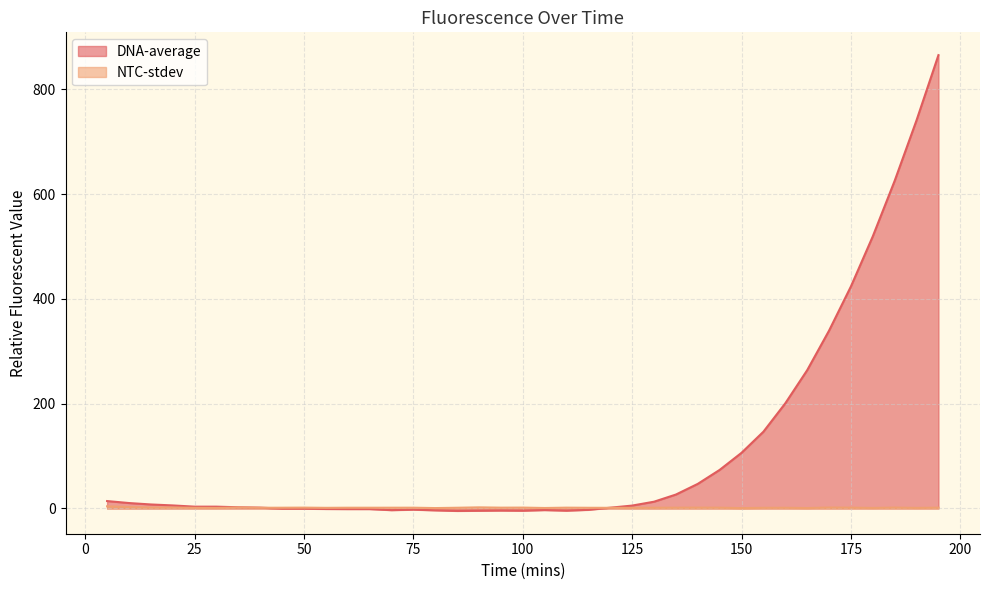

What is the value of the DNA-average point at the 7th from the left?

2.3